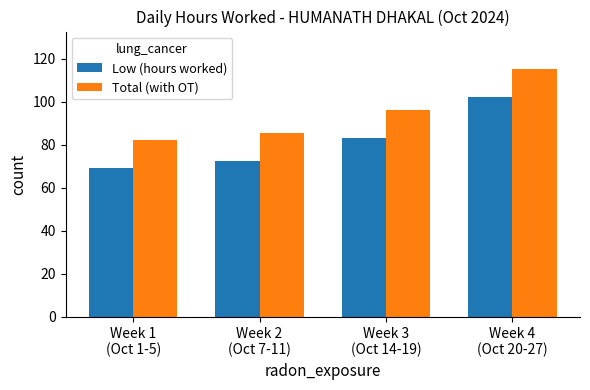

What is the difference between the Low (hours worked) values at Week 2
(Oct 7-11) and Week 3
(Oct 14-19)?

10.9